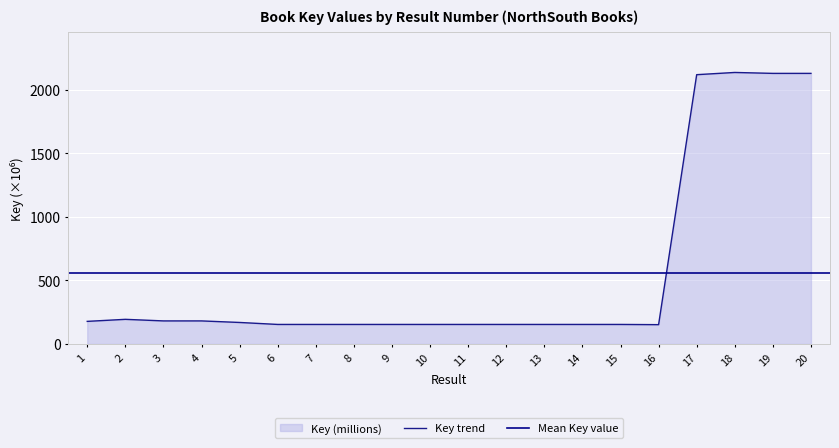

Which has a higher value, 20 or 4?

20